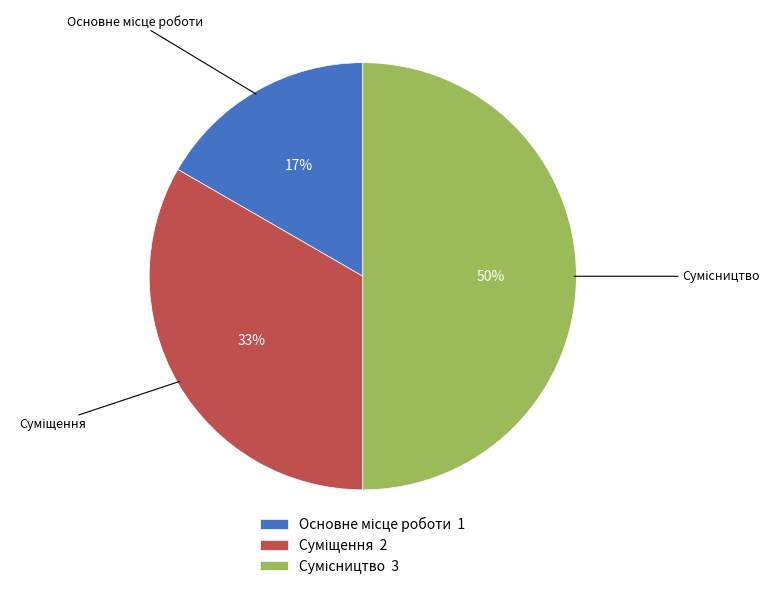

To the nearest percent, what is the difference between the largest and smallest slice percentages?

33%